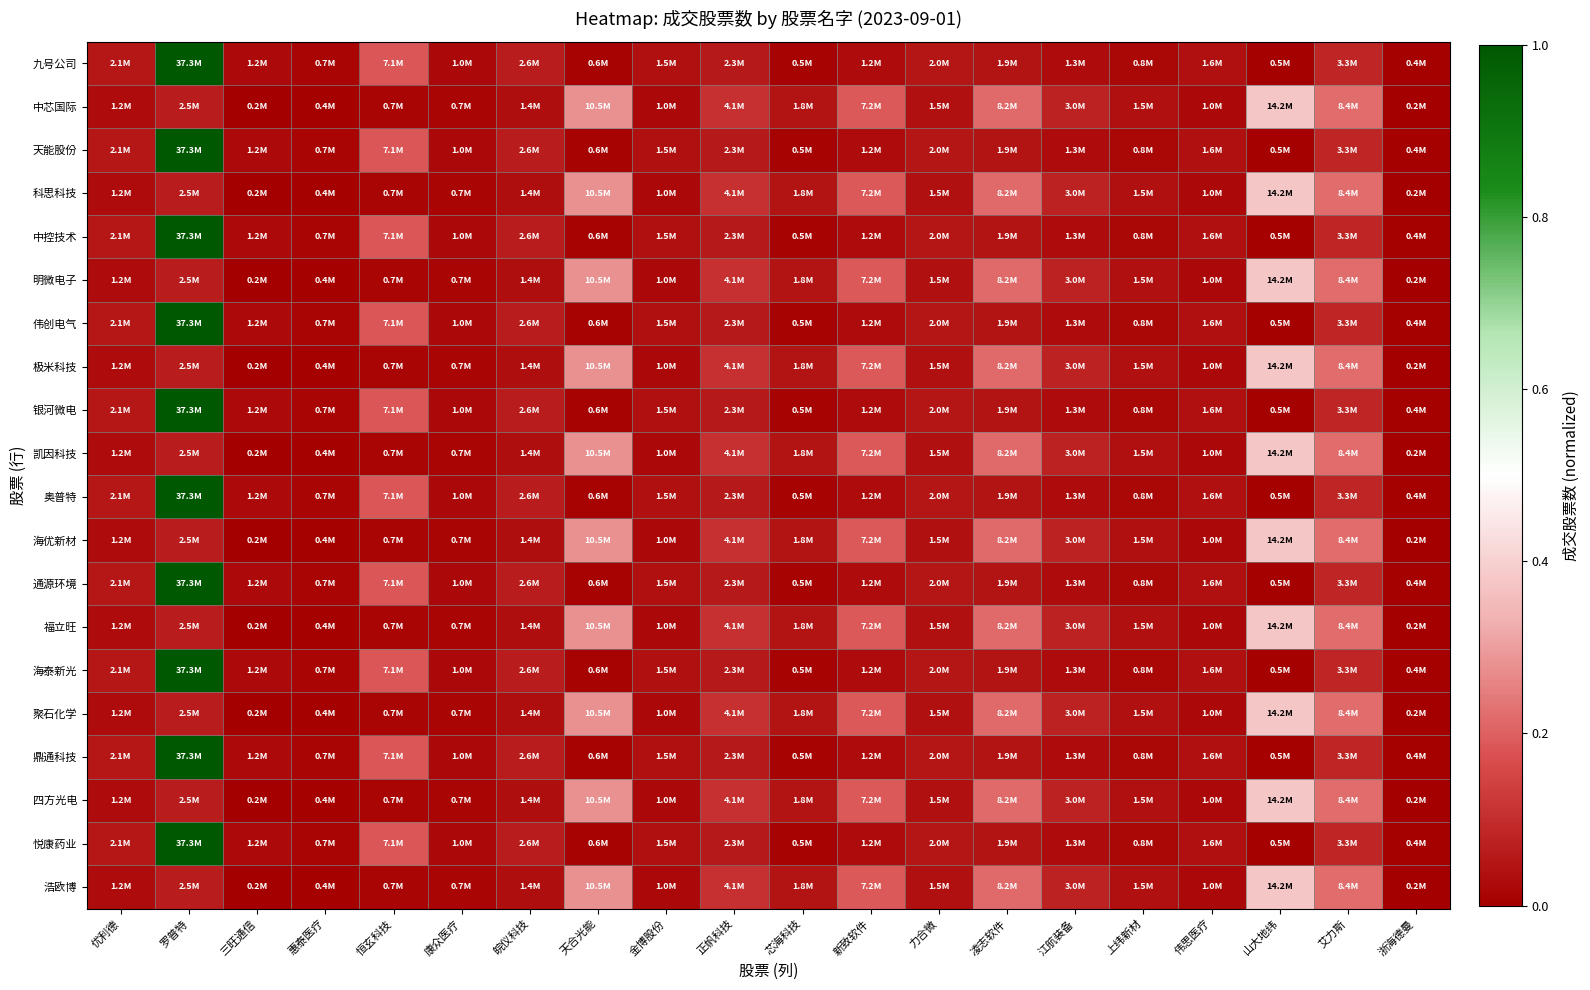

How many categories are shown in the chart?

20